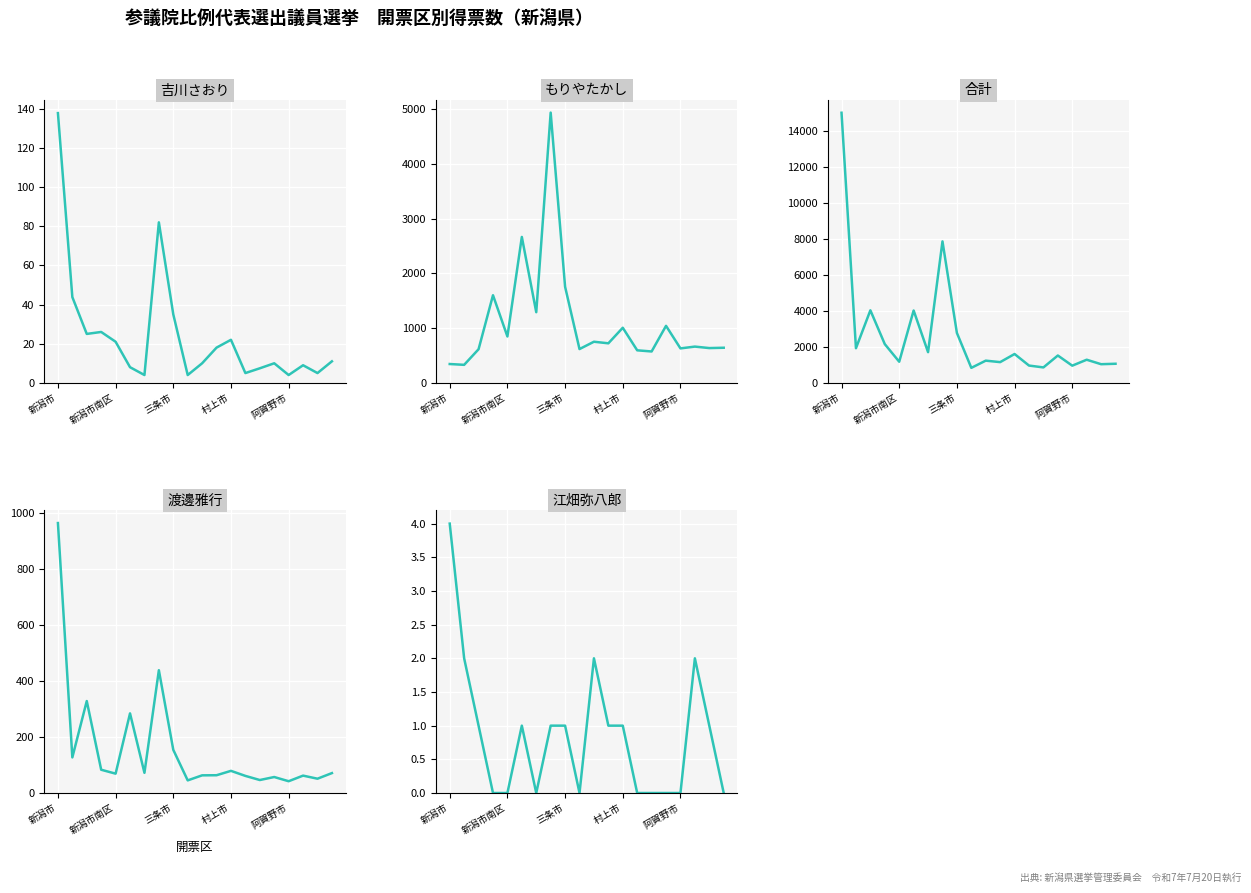

Reading right to left, what are all the values shown in this chart?

吉川さおり: 11.0	5.0	9.0	4.0	10.0	7.4	5.0	22.0	18.0	10.0	4.0	35.0	82.0	4.0	8.0	21.0	26.0	25.0	43.8	137.8
もりやたかし: 641.0	635.0	662.0	629.0	1040.8	572.9	594.0	1006.0	722.0	750.9	617.0	1754.9	4933.9	1290.0	2664.0	847.0	1600.0	613.9	329.0	343.9
合計: 1062.0	1037.4	1286.4	956.0	1520.8	858.2	962.0	1604.2	1152.5	1234.9	834.0	2776.0	7866.5	1707.6	4023.0	1175.0	2154.0	4033.0	1926.4	15018.9
渡邊雅行: 71.0	51.0	62.0	42.0	57.0	46.3	61.0	79.0	63.4	63.0	45.0	154.0	438.0	72.0	284.0	69.0	83.0	328.0	127.0	963.0
江畑弥八郎: 0.0	1.0	2.0	0.0	0.0	0.0	0.0	1.0	1.0	2.0	0.0	1.0	1.0	0.0	1.0	0.0	0.0	1.0	2.0	4.0